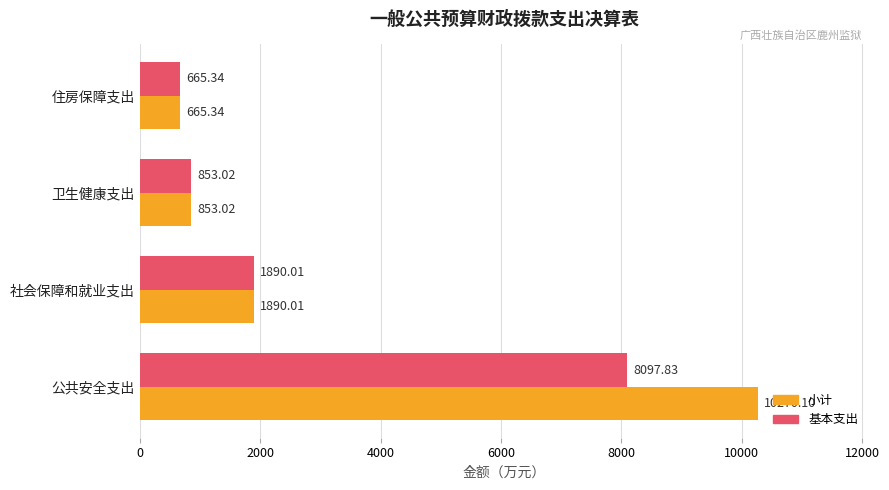

Which series has the largest range (max minus min)?

小计